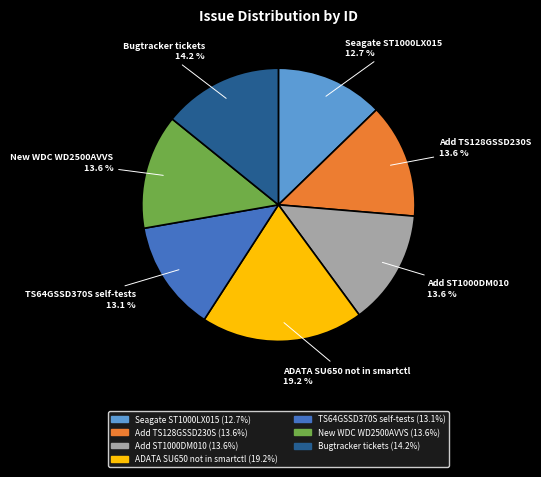

To the nearest percent, what percentage of the pie is ADATA SU650 not in smartctl?

19%